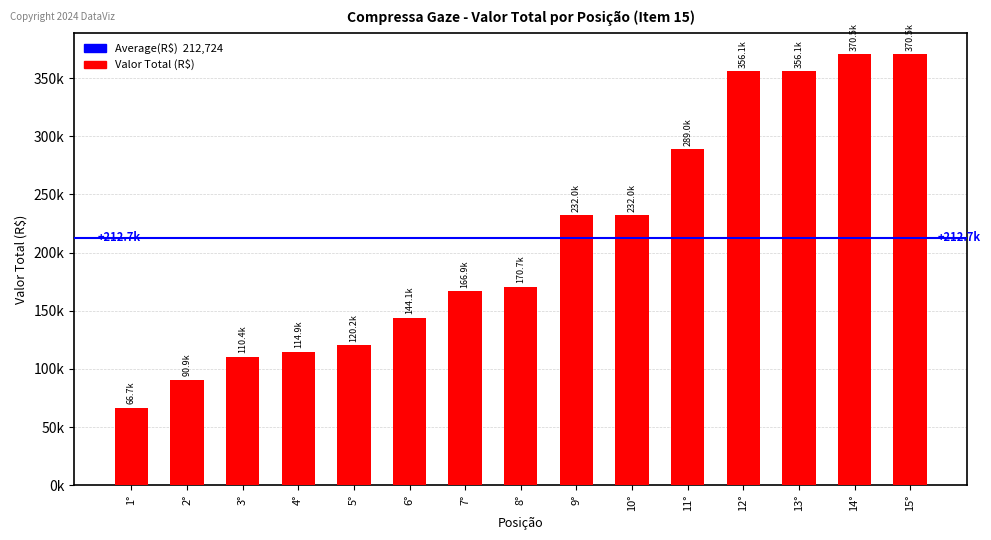

Between 5° and 6°, which is larger?

6°